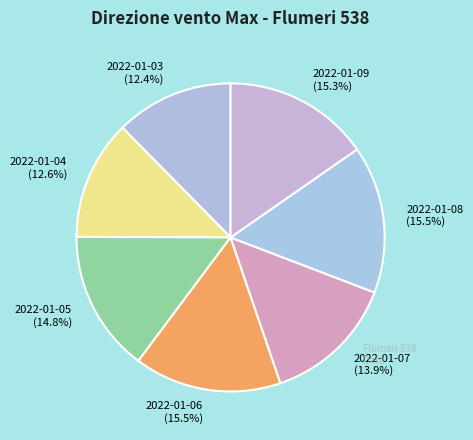

To the nearest percent, what is the difference between the largest and smallest slice percentages?

3%